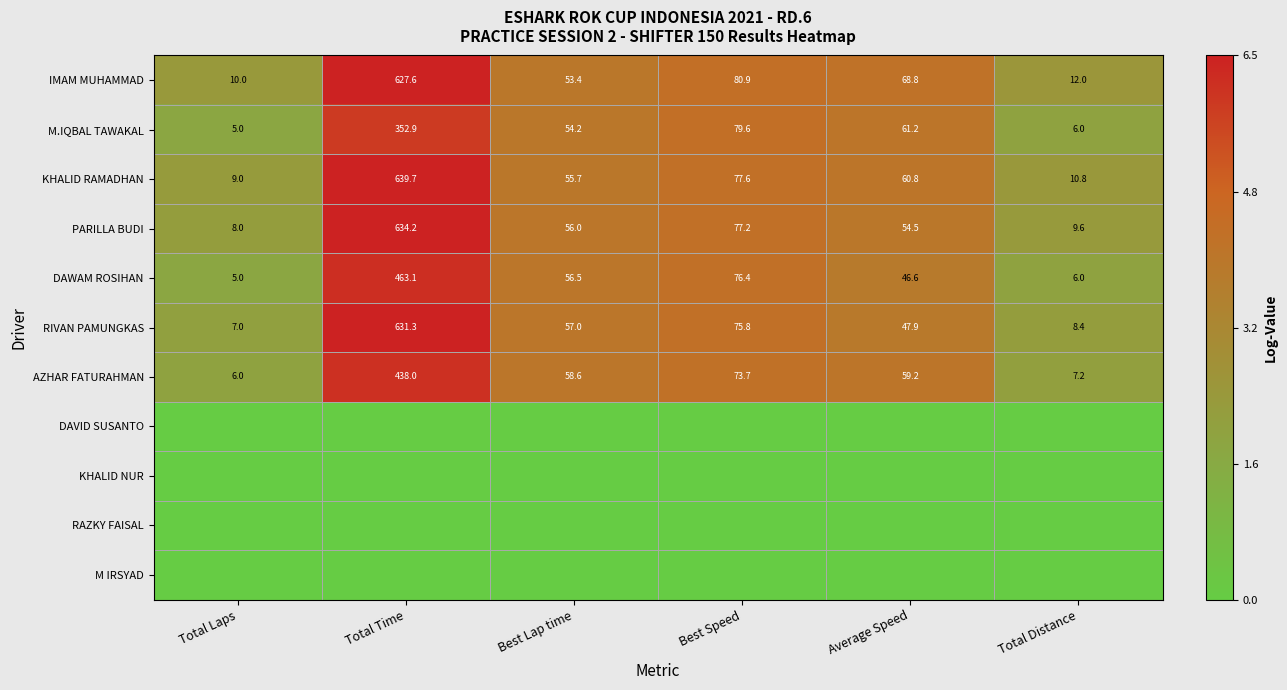

What is the difference between the maximum and minimum values in the IMAM MUHAMMAD series?

617.6